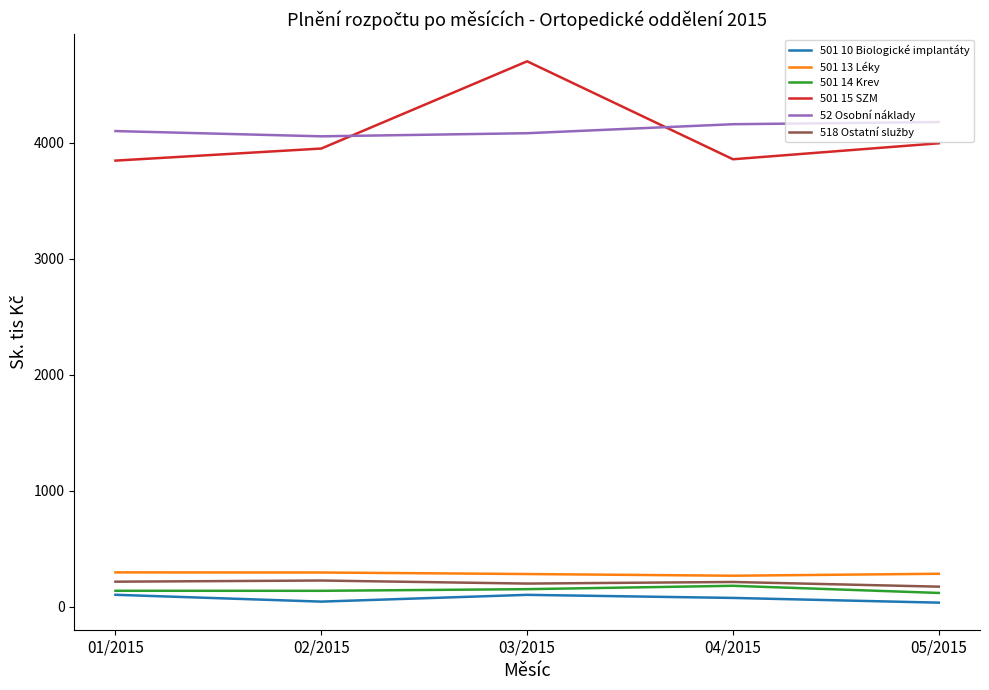

True or false: 501 15 SZM and 501 14 Krev intersect in this chart.

False